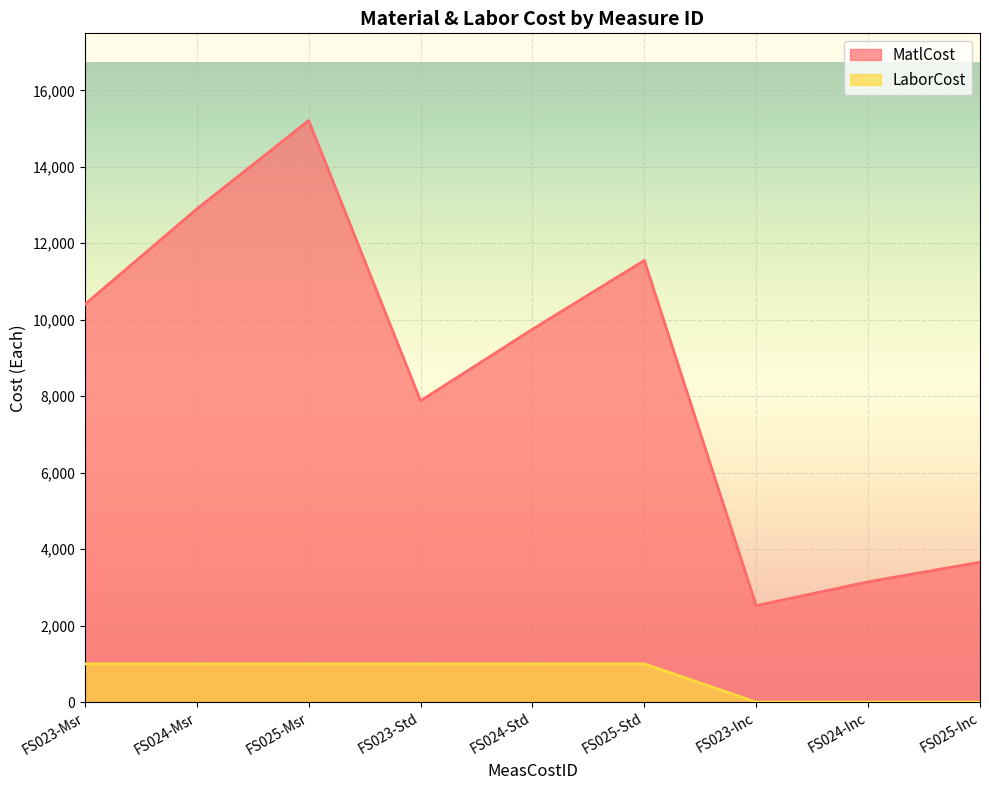

What is the label of the 6th point from the right?

FS023-Std